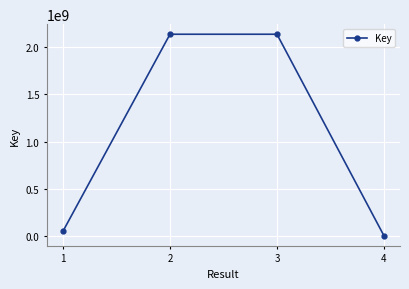

Approximately how many times larger is the value at 3 compared to 1?

43.1